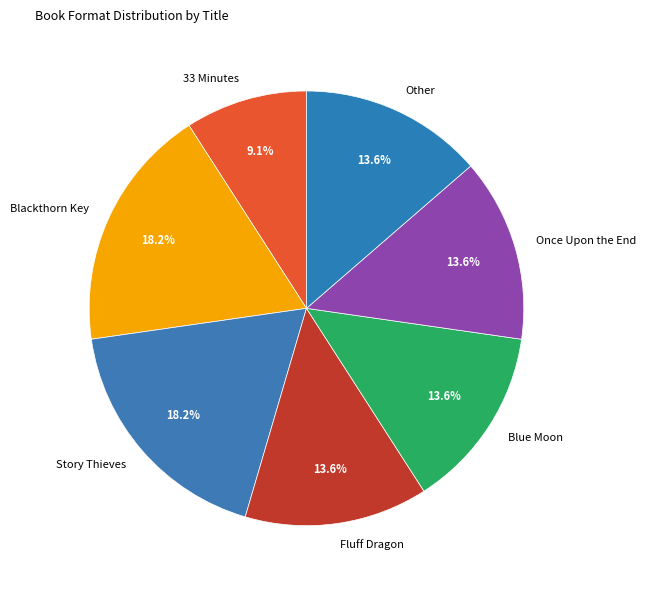

To the nearest percent, what is the difference between the largest and smallest slice percentages?

9%